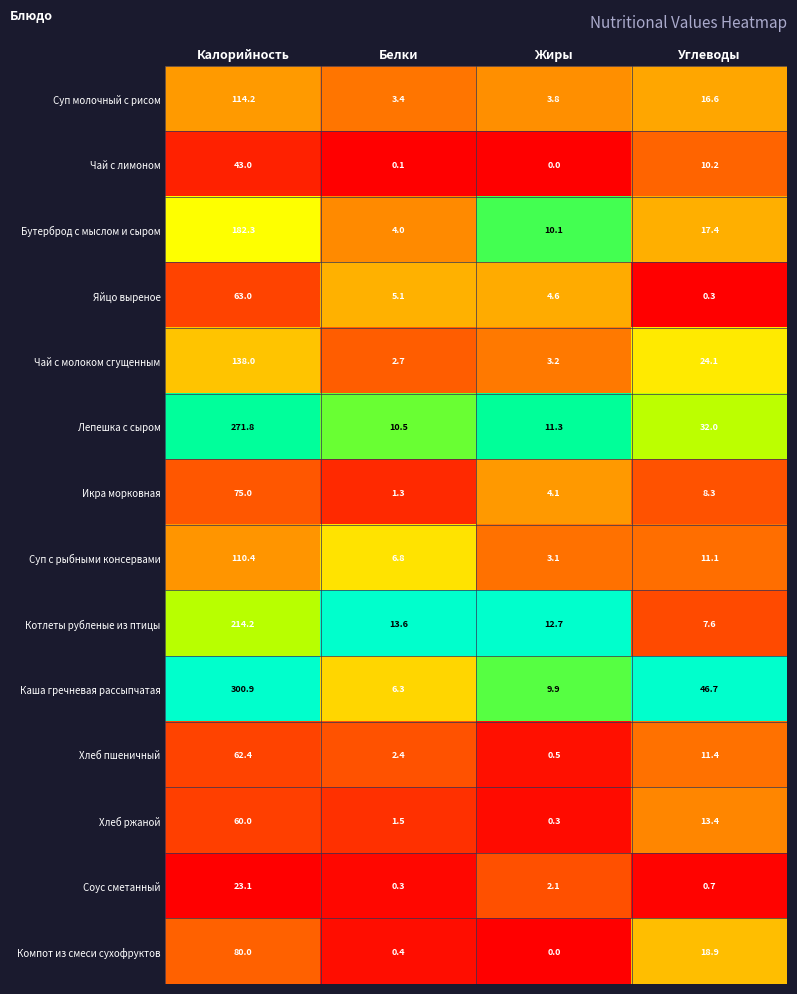

At how many categories does at least one series exceed 0?

4